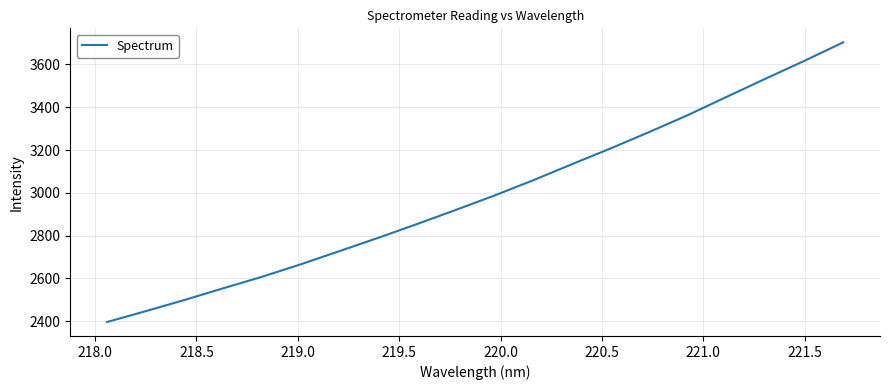

What is the maximum value shown in the chart?

3703.6